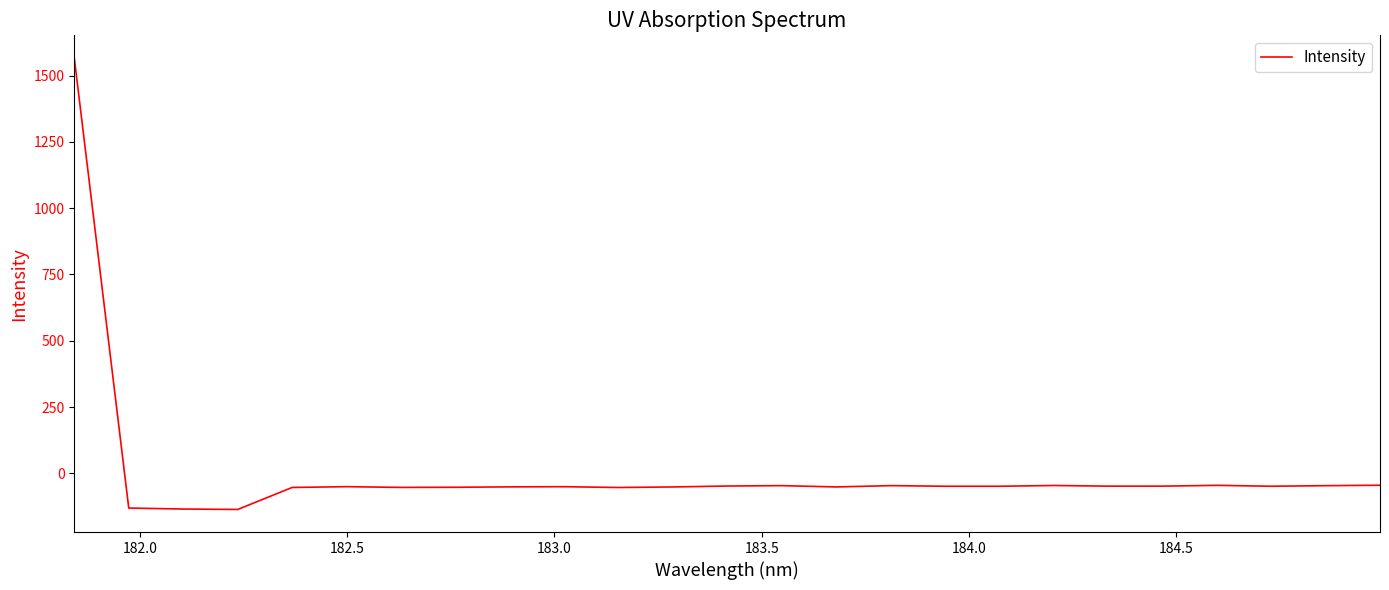

How many lines are shown in the chart?

1